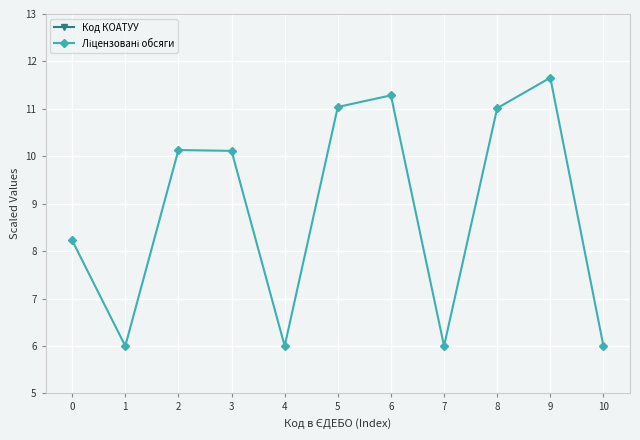

List the series in order of their overall mean, lowest first.

Ліцензовані обсяги, Код КОАТУУ